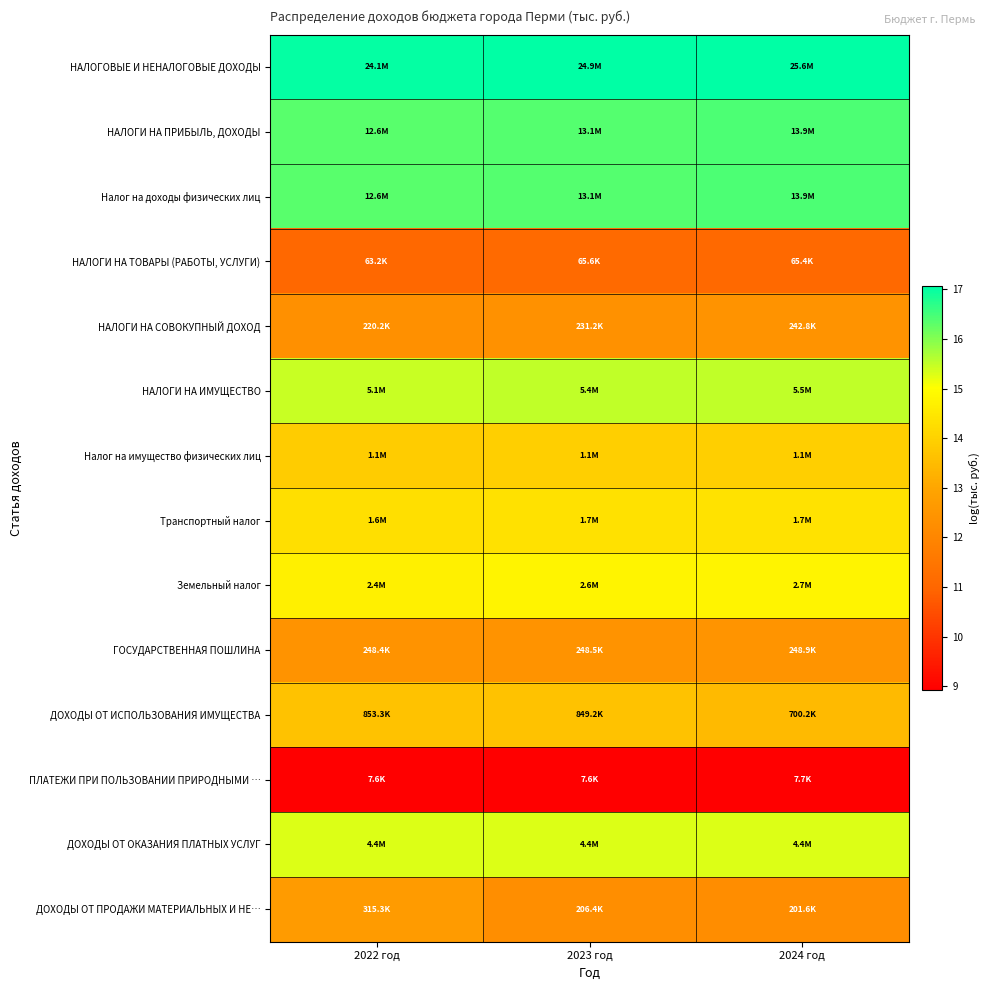

Rank the series at 2024 год from highest to lowest value.

НАЛОГОВЫЕ И НЕНАЛОГОВЫЕ ДОХОДЫ, НАЛОГИ НА ПРИБЫЛЬ, ДОХОДЫ, Налог на доходы физических лиц, НАЛОГИ НА ИМУЩЕСТВО, ДОХОДЫ ОТ ОКАЗАНИЯ ПЛАТНЫХ УСЛУГ, Земельный налог, Транспортный налог, Налог на имущество физических лиц, ДОХОДЫ ОТ ИСПОЛЬЗОВАНИЯ ИМУЩЕСТВА, ГОСУДАРСТВЕННАЯ ПОШЛИНА, НАЛОГИ НА СОВОКУПНЫЙ ДОХОД, ДОХОДЫ ОТ ПРОДАЖИ МАТЕРИАЛЬНЫХ И НЕ…, НАЛОГИ НА ТОВАРЫ (РАБОТЫ, УСЛУГИ), ПЛАТЕЖИ ПРИ ПОЛЬЗОВАНИИ ПРИРОДНЫМИ …